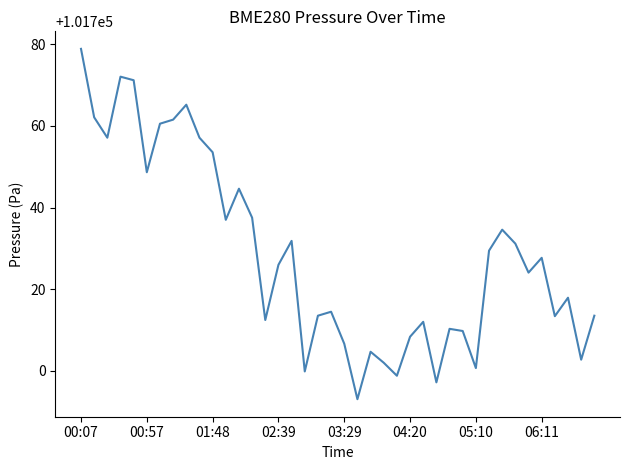

What is the smallest value displayed?

101693.0